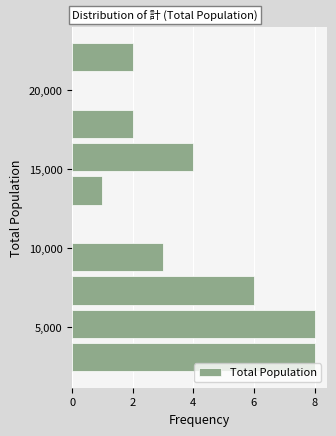

What is the length of the bar covering 8500 to 10500 on the y-axis? Neither the bar edges nor the lengths are printed on the chart, so give them approximately, as read against the axes.

3